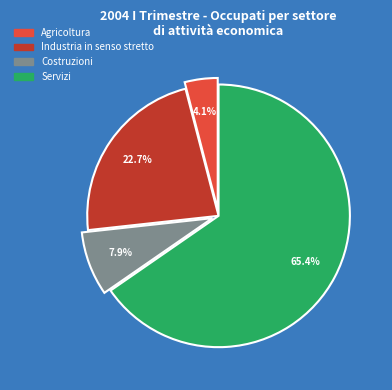

Which category has the biggest portion of the pie?

Servizi